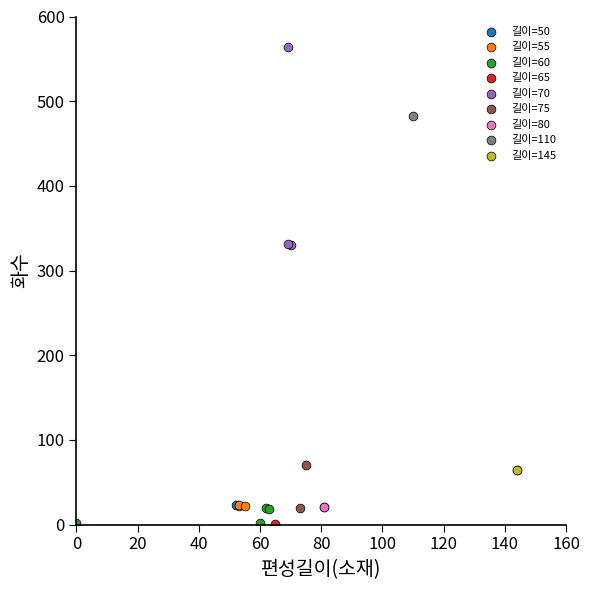

What are all the series names shown in the legend?

길이=50, 길이=55, 길이=60, 길이=65, 길이=70, 길이=75, 길이=80, 길이=110, 길이=145